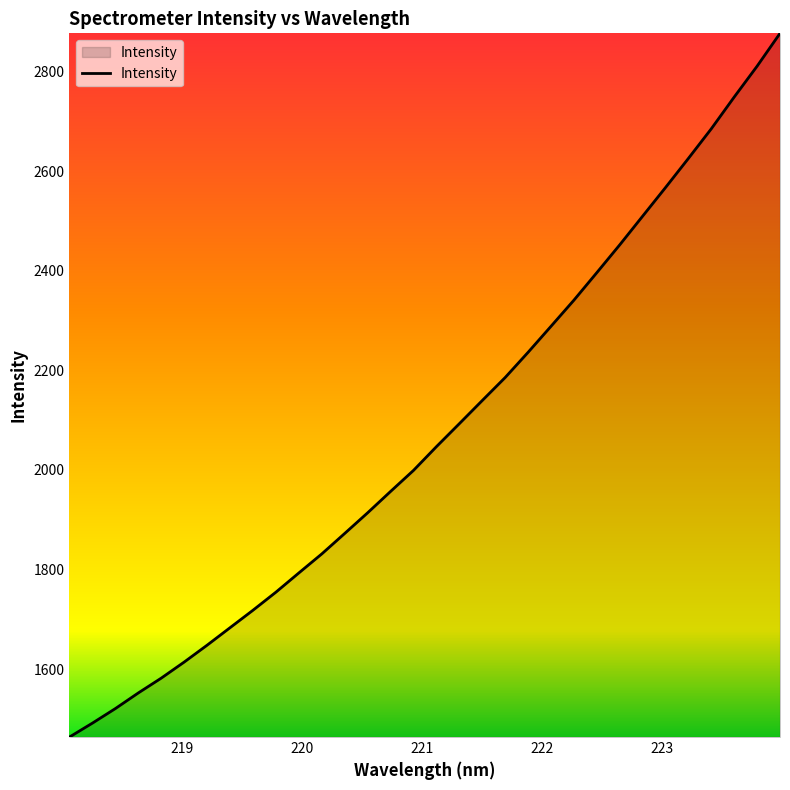

What is the minimum value shown in the chart?

1463.3